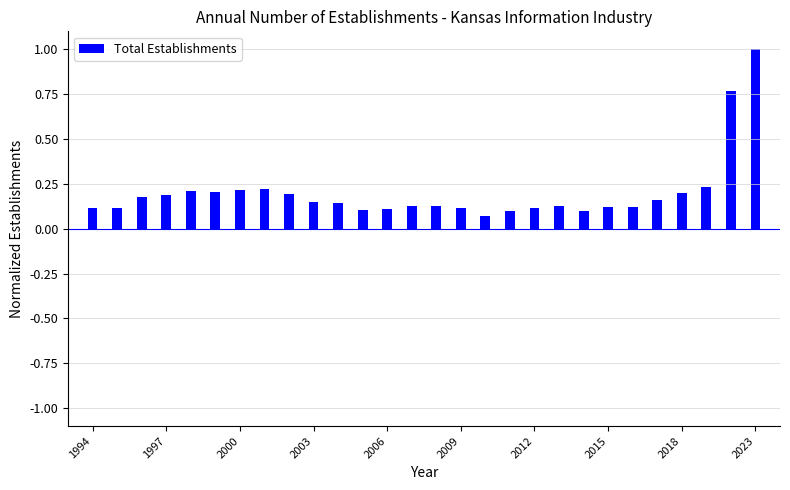

How many bars are there in total?

28